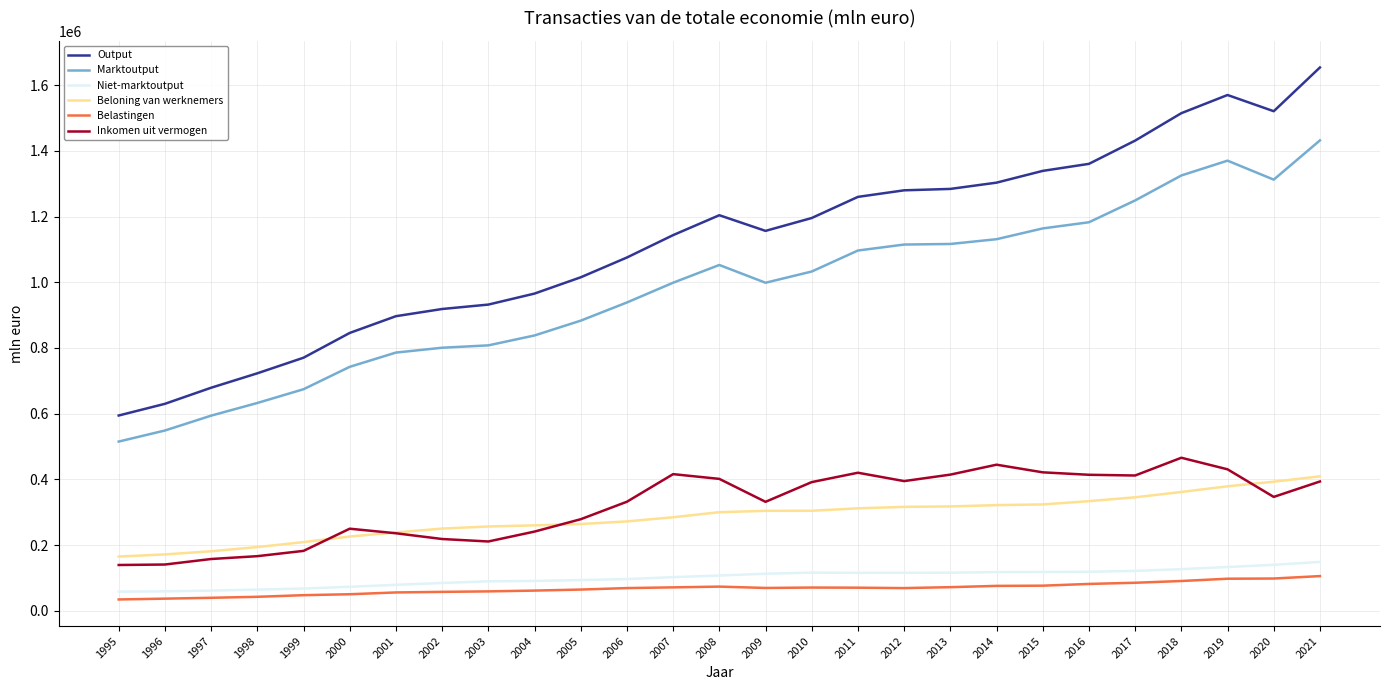

What is the spread (max minus min) of values at 2014?

1227363